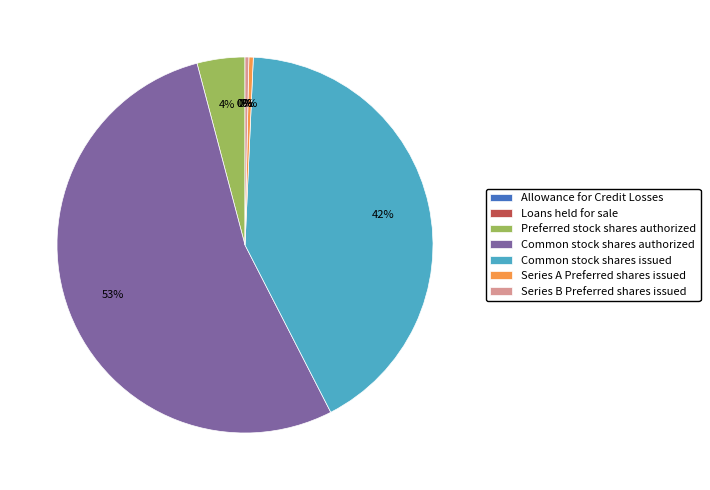

Is Common stock shares authorized the majority of the pie?

Yes